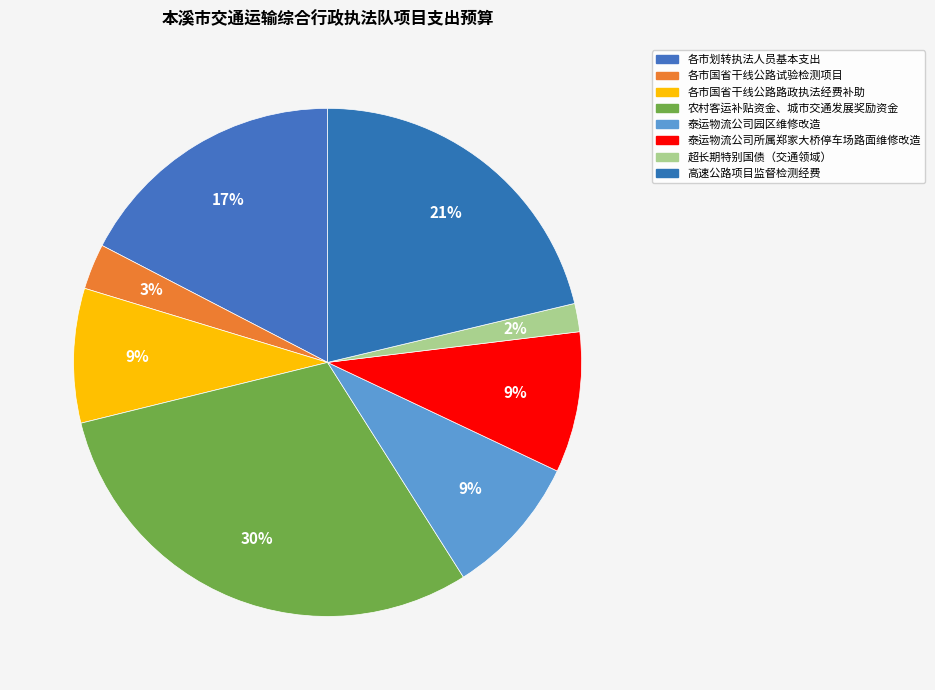

How many segments does this pie chart have?

8